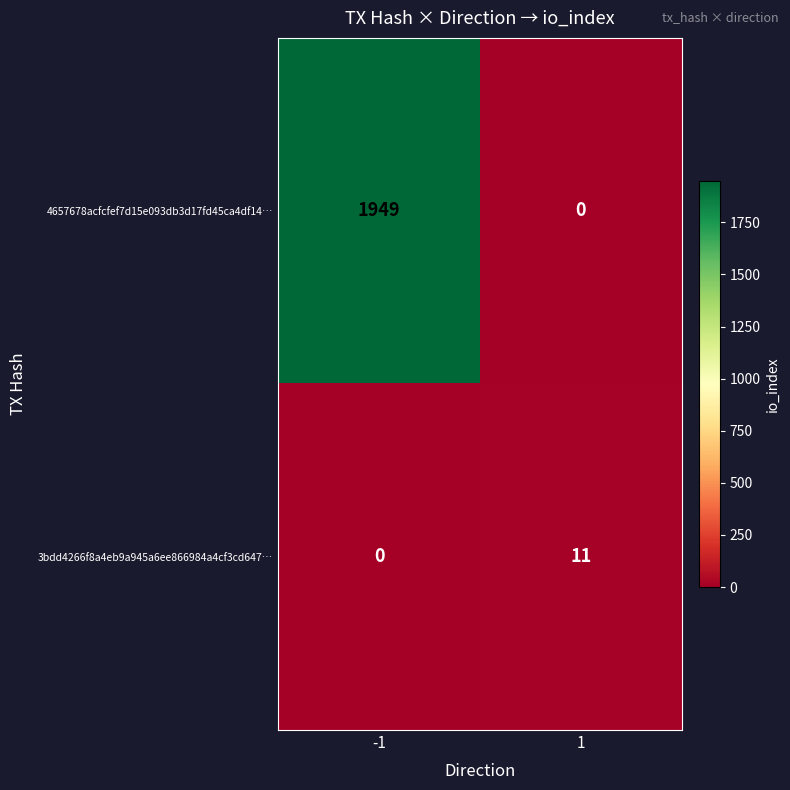

What value does the 4657678acfcfef7d15e093db3d17fd45ca4df14… series have at -1?

1949